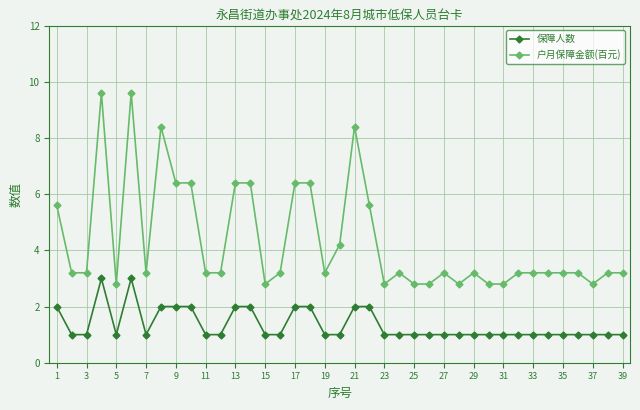

What is the value of the 户月保障金额(百元) point at the 23rd from the left?

2.8